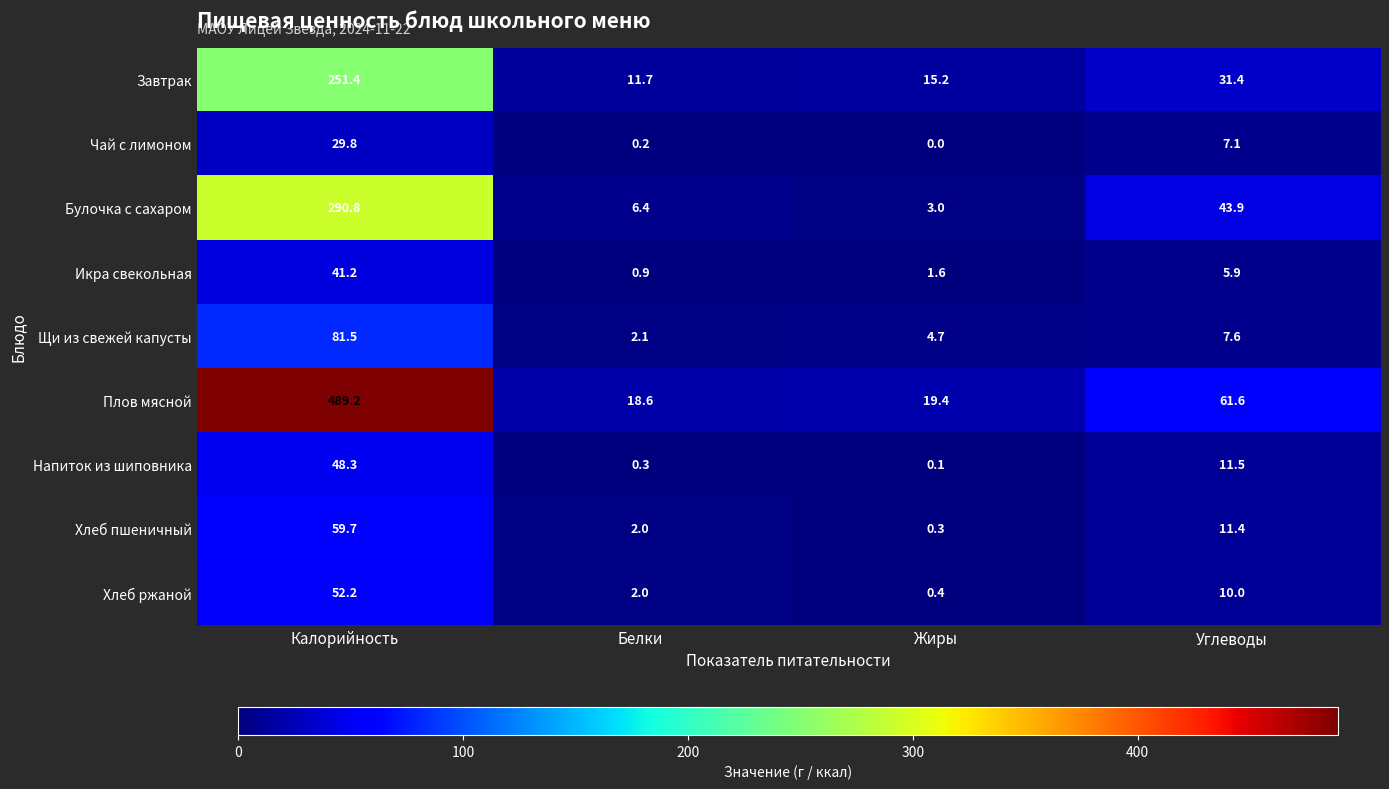

At which category is the sum across all series the highest?

Калорийность